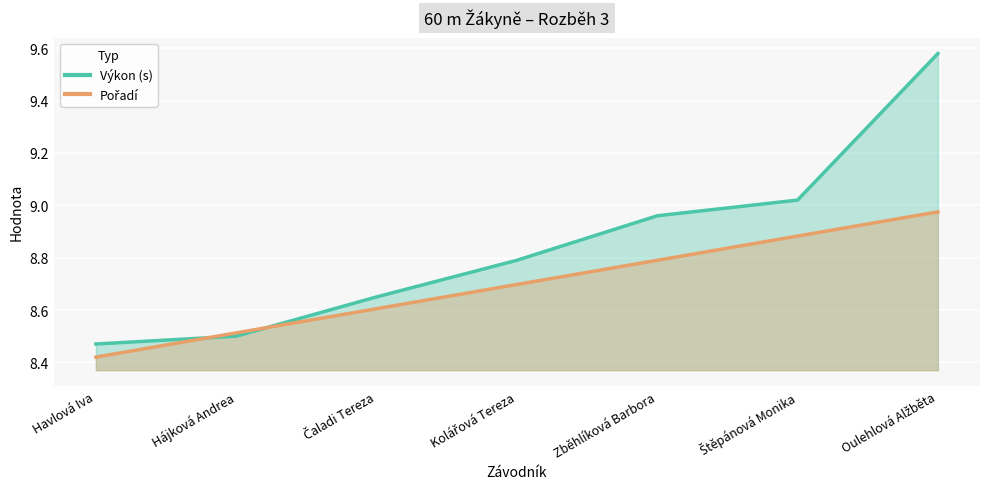

What is the highest value of the Výkon line series?

9.6